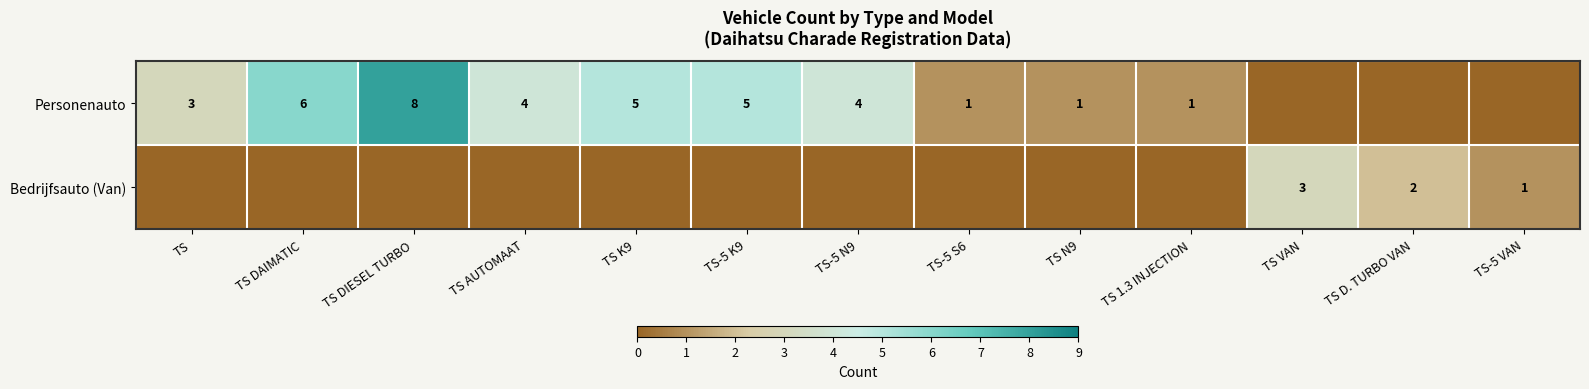

The Bedrijfsauto (Van) series shows 5 at TS VAN. True or false?

False